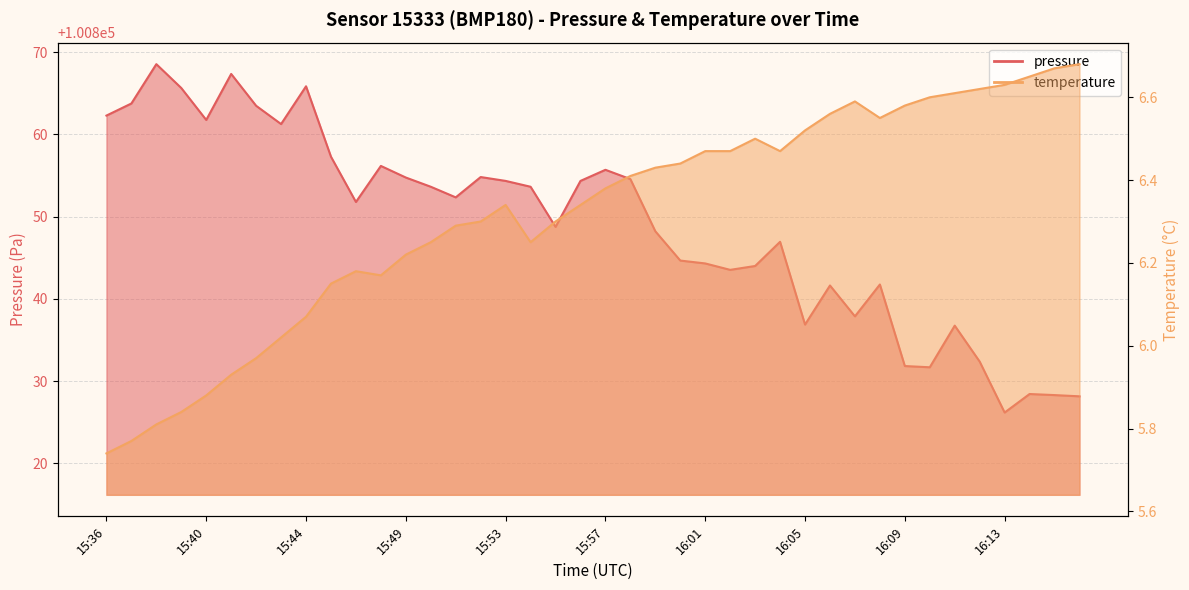

How many interior local peaks does the temperature series have?

4